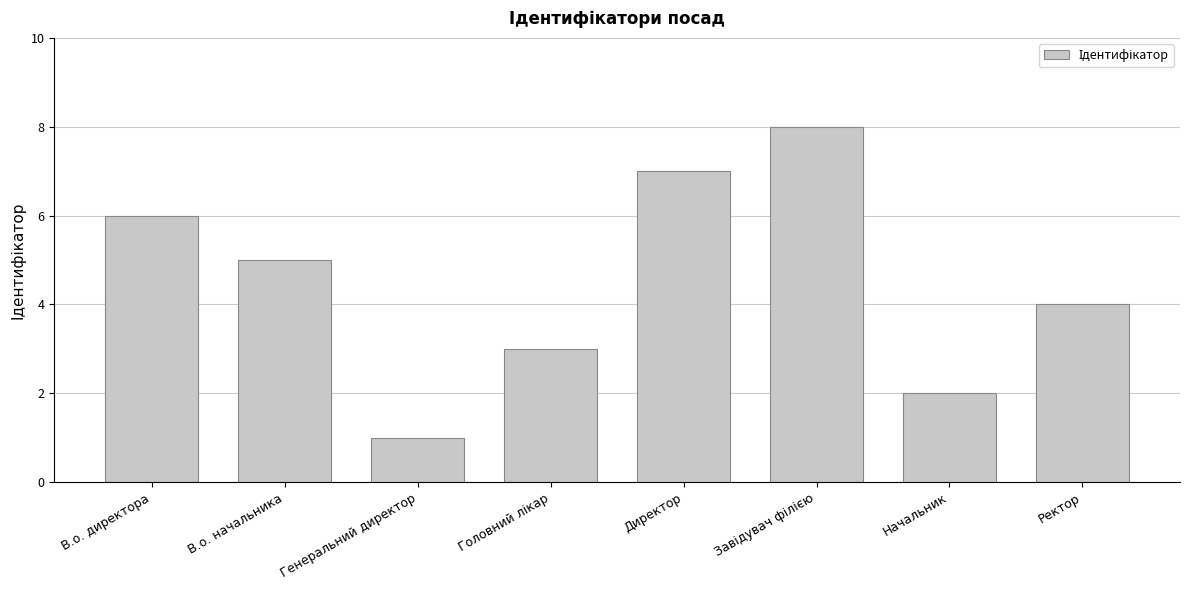

How many values are between 3 and 7?

5